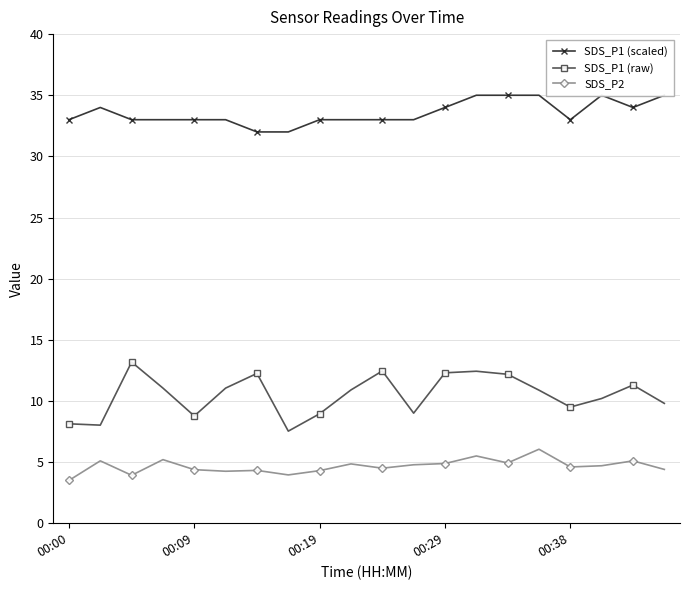

How many interior local peaks does the SDS_P1 (raw) series have?

5